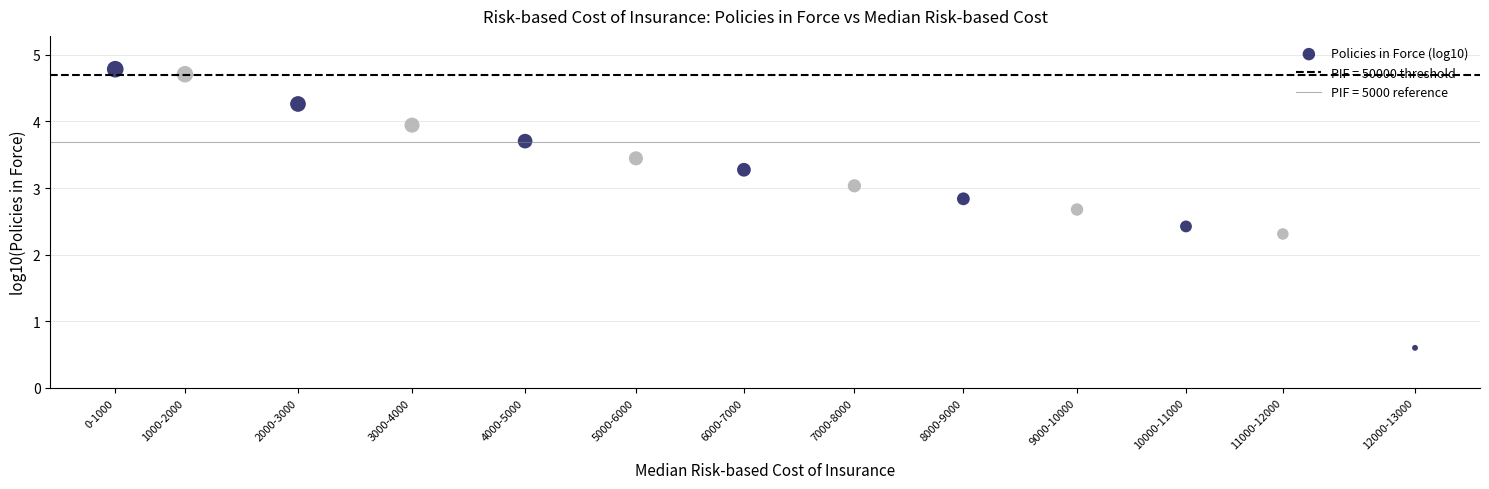

What Y value in the scatter plot is closest to 2?

2.3